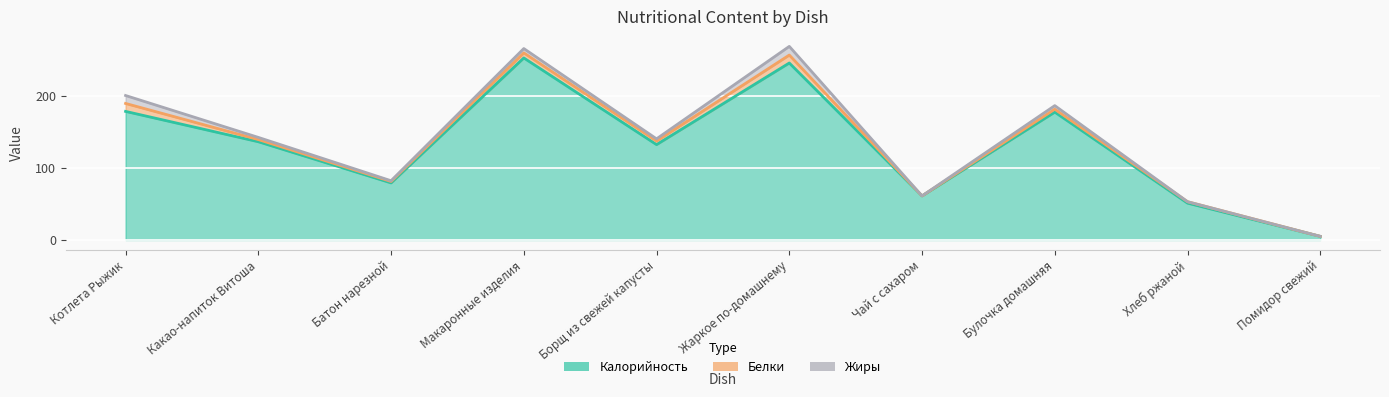

How many lines are shown in the chart?

3